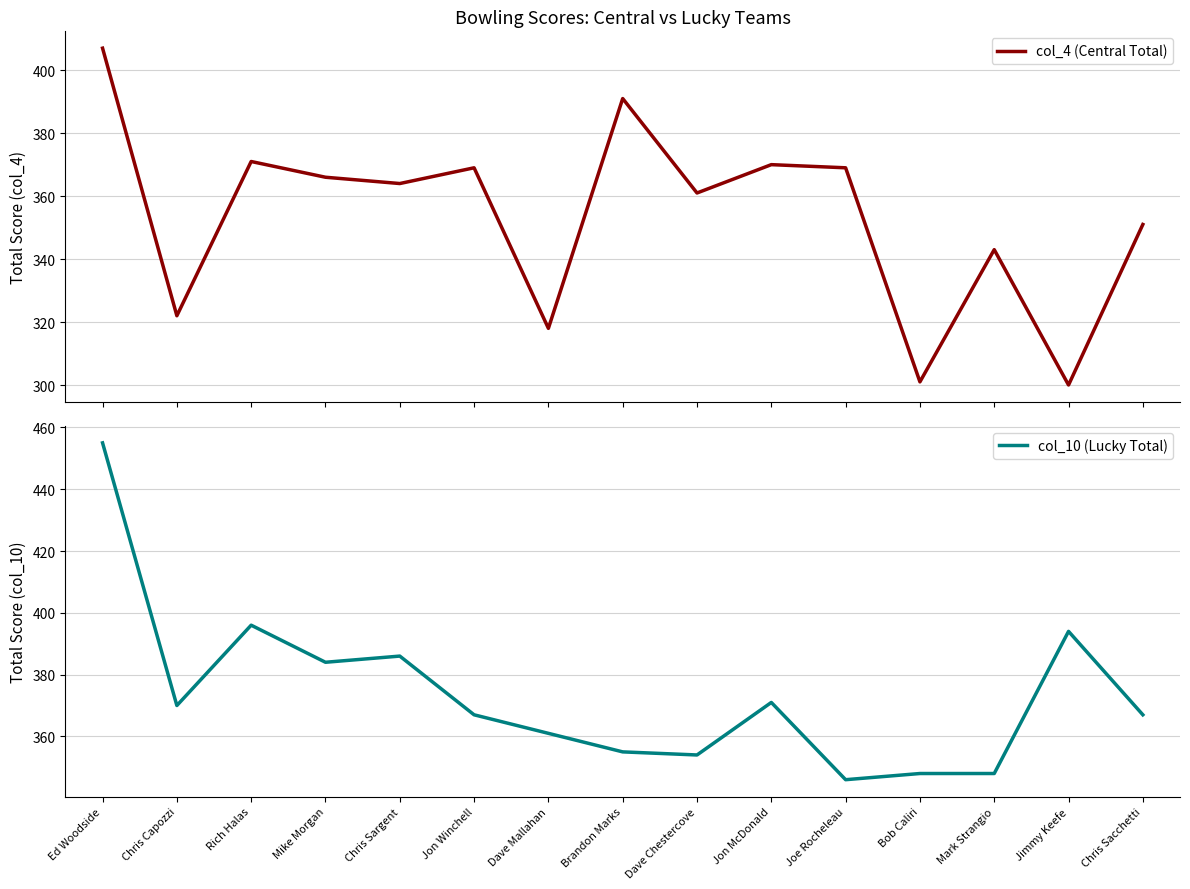

At which category does col_4 (Central Total) reach its first local valley?

Chris Capozzi